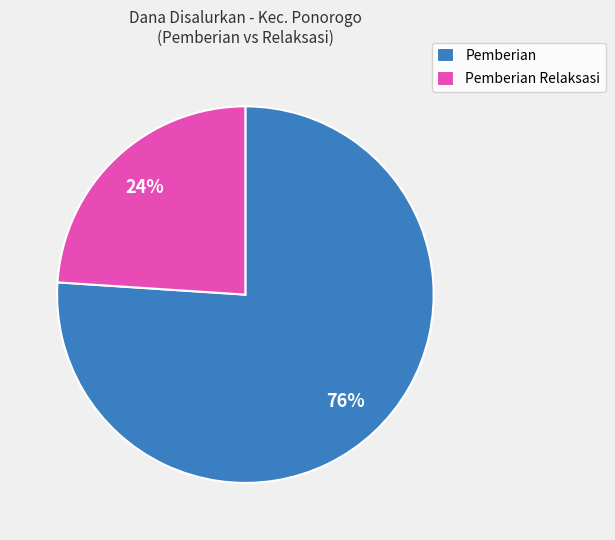

To the nearest percent, what is the average slice percentage?

50%